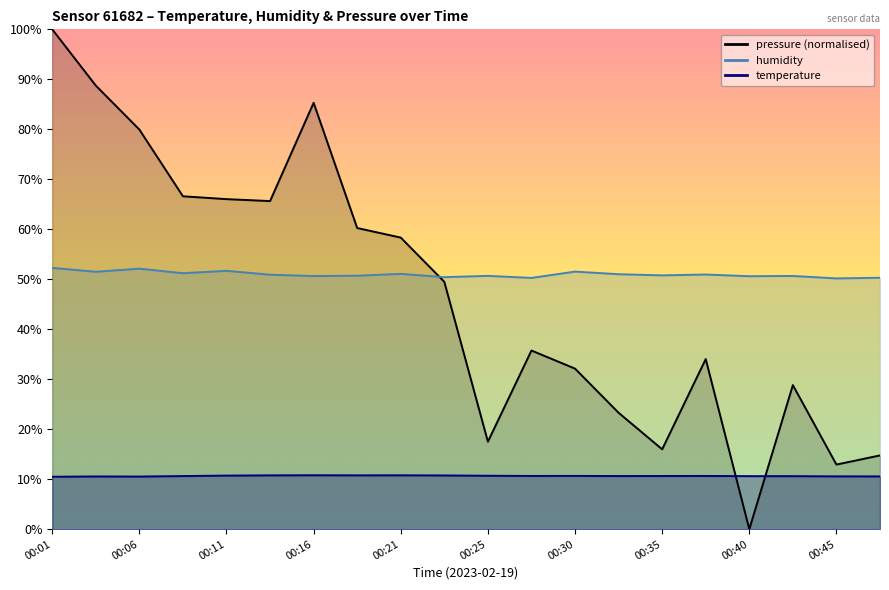

True or false: humidity has more than 1 points higher than both neighbors.

True